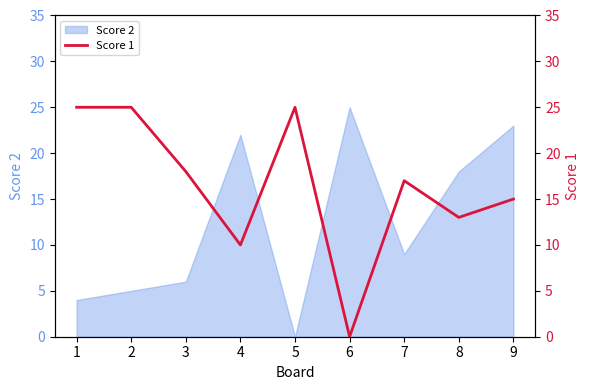

The value of Score 2 at 3 is 6. True or false?

True